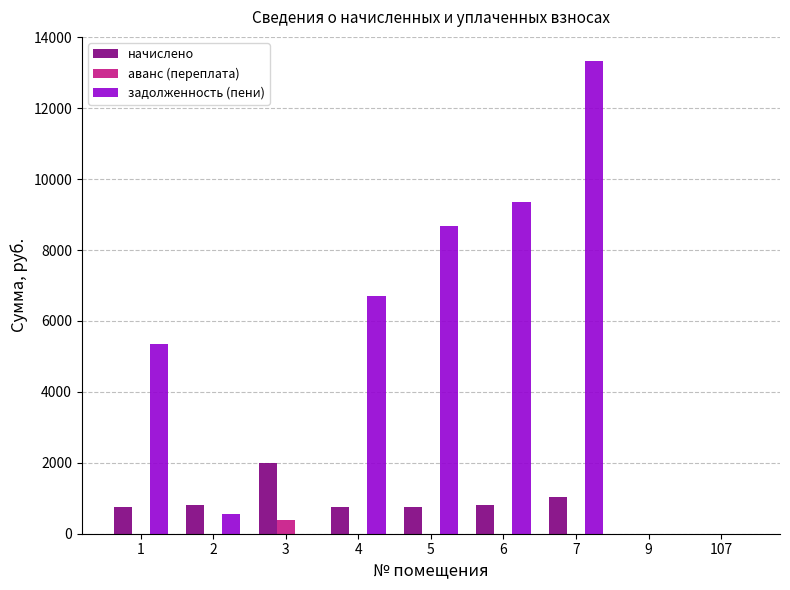

Which series changed the most between 3 and 6?

задолженность (пени)